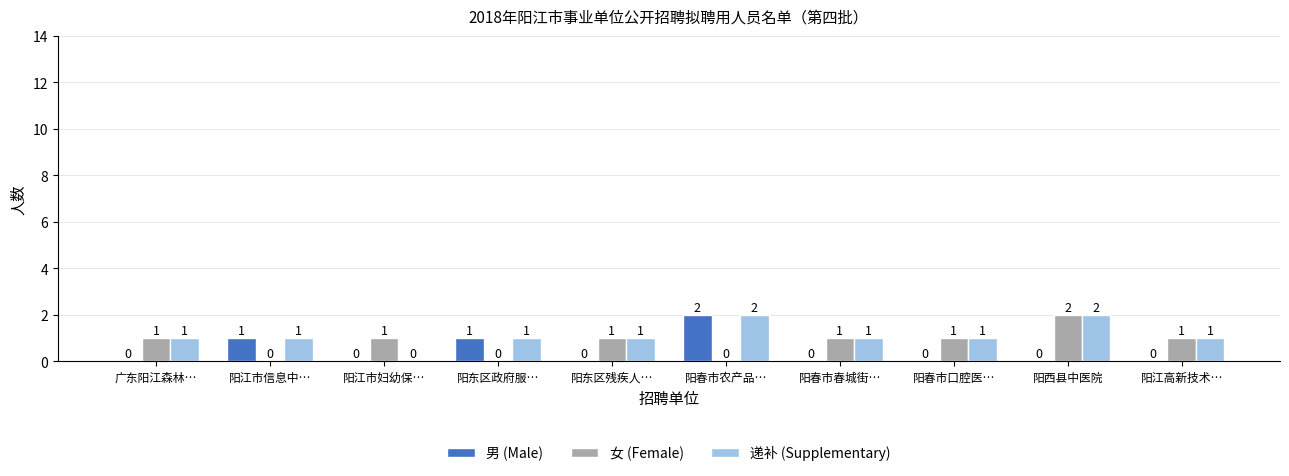

Is the value of 男 (Male) at 阳春市口腔医… greater than the value of 女 (Female) at 阳江高新技术…?

No